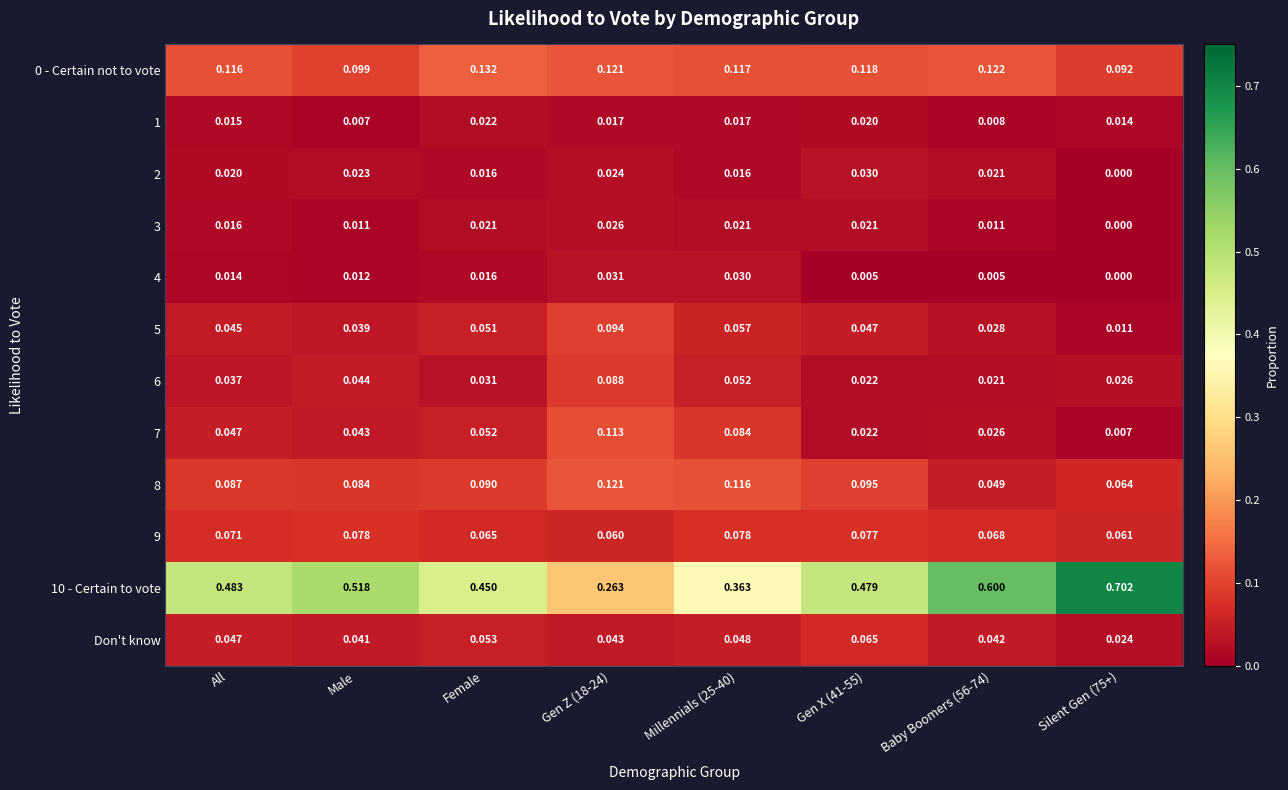

Is the value of Don't know at All greater than the value of 6 at All?

Yes